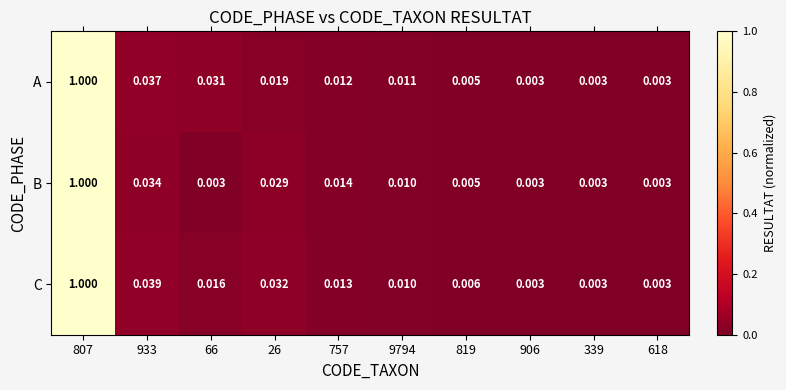

Which series has the largest total across all categories?

C